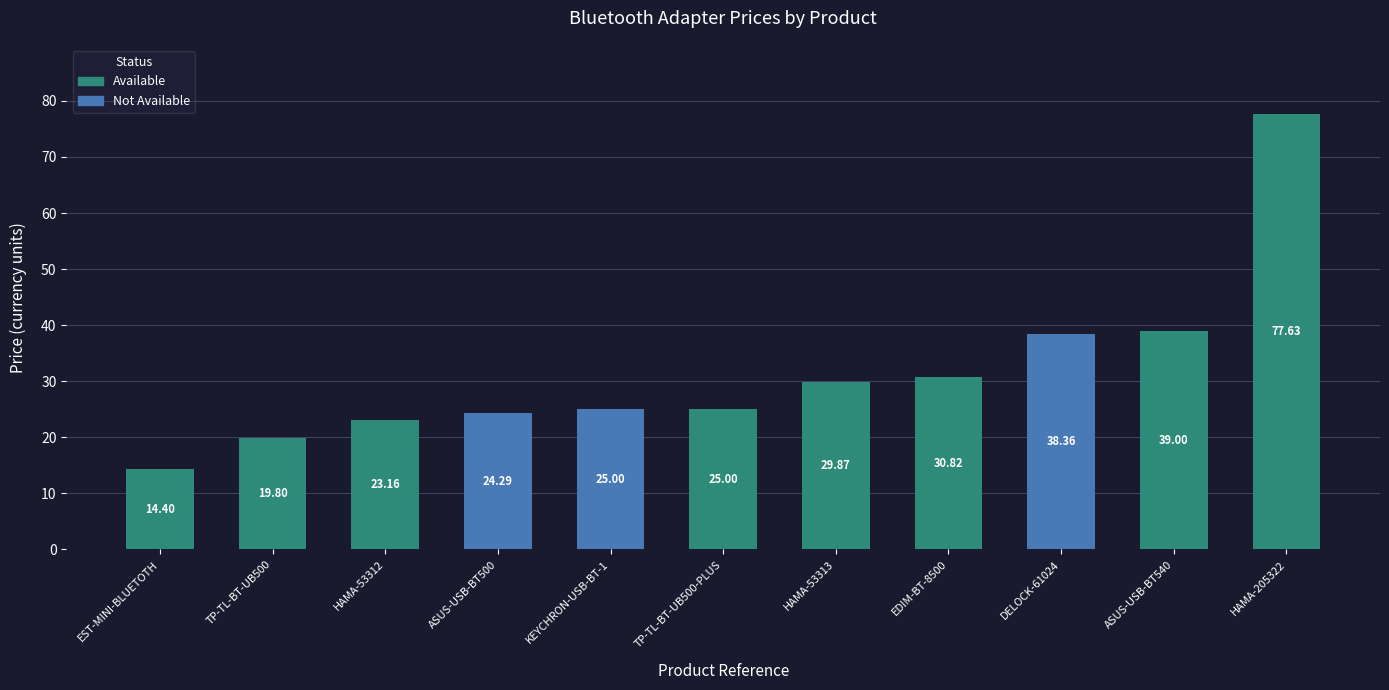

The value at KEYCHRON-USB-BT-1 is 25.0. True or false?

True